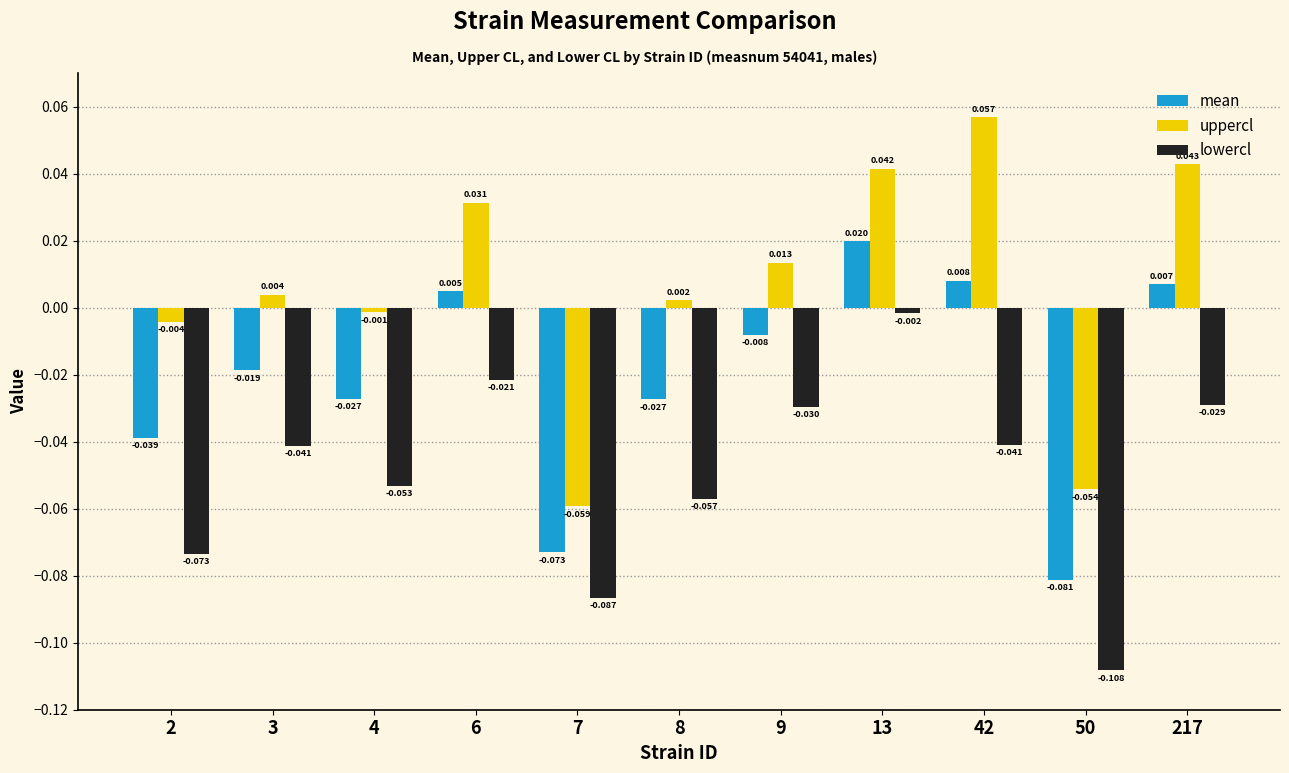

Which series has the widest spread of values?

uppercl